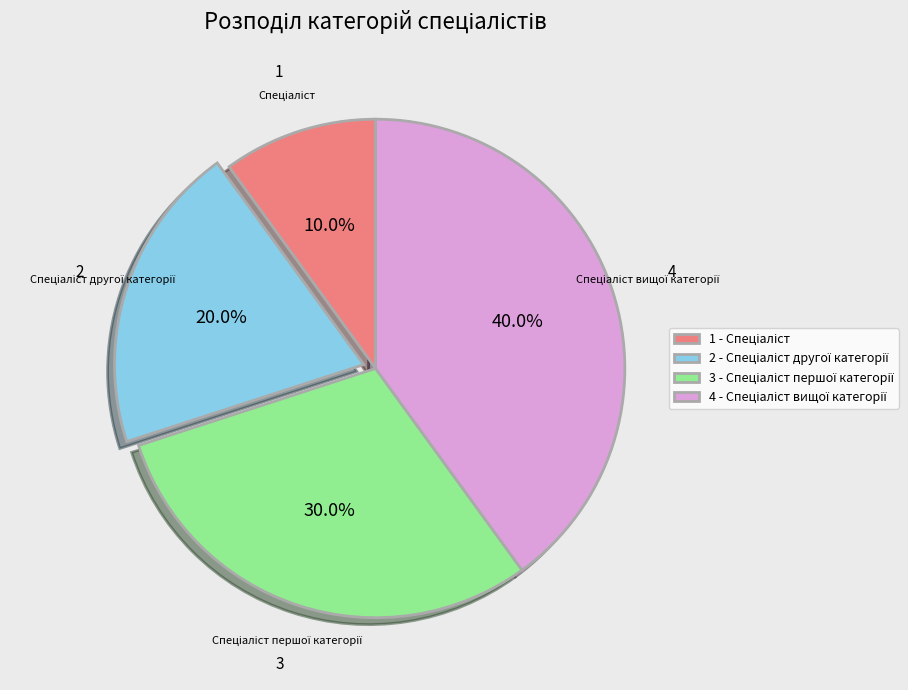

Is there any slice that represents more than half of the pie?

No